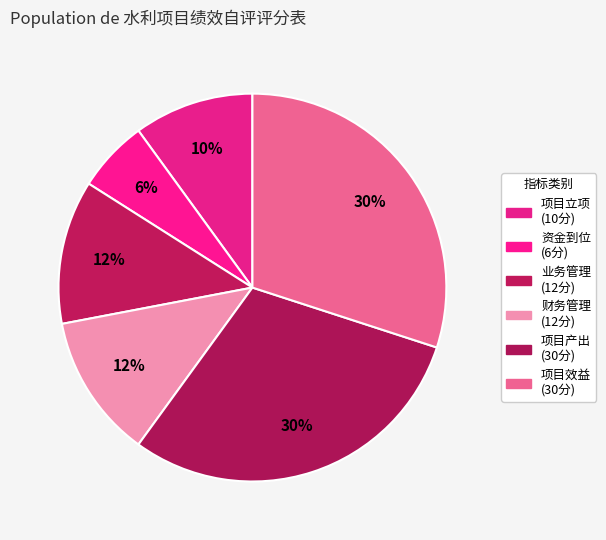

Is the sum of 业务管理 and 资金到位 greater than half?

No